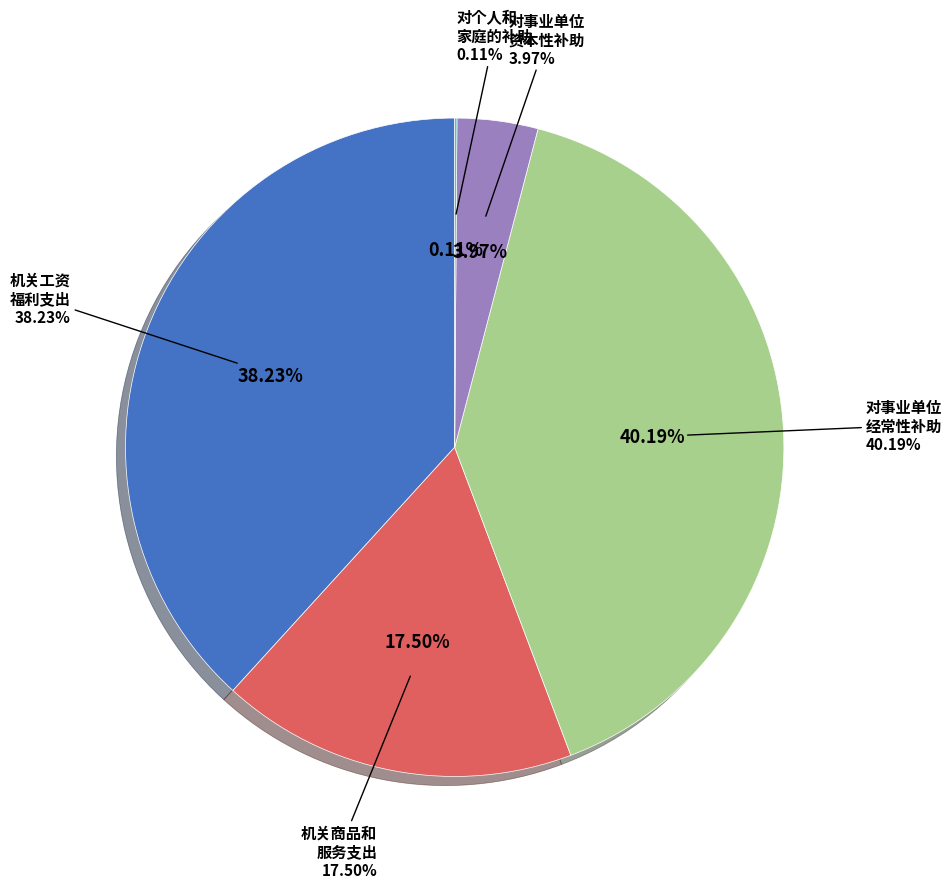

Count the number of slices in the pie.

5